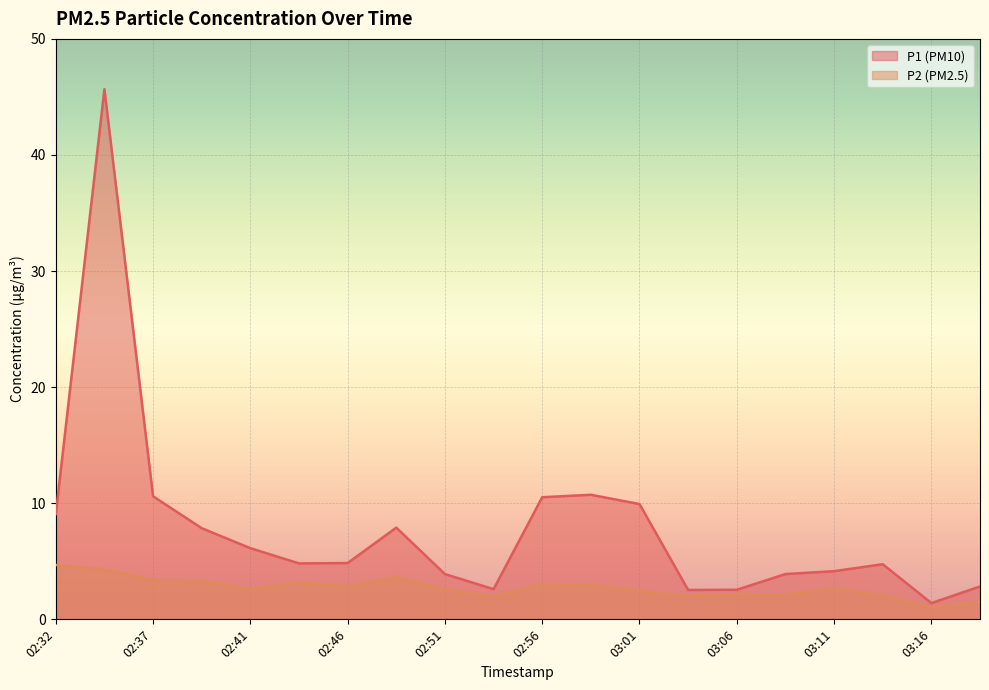

The P2 series shows 3.6 at 03:06. True or false?

False